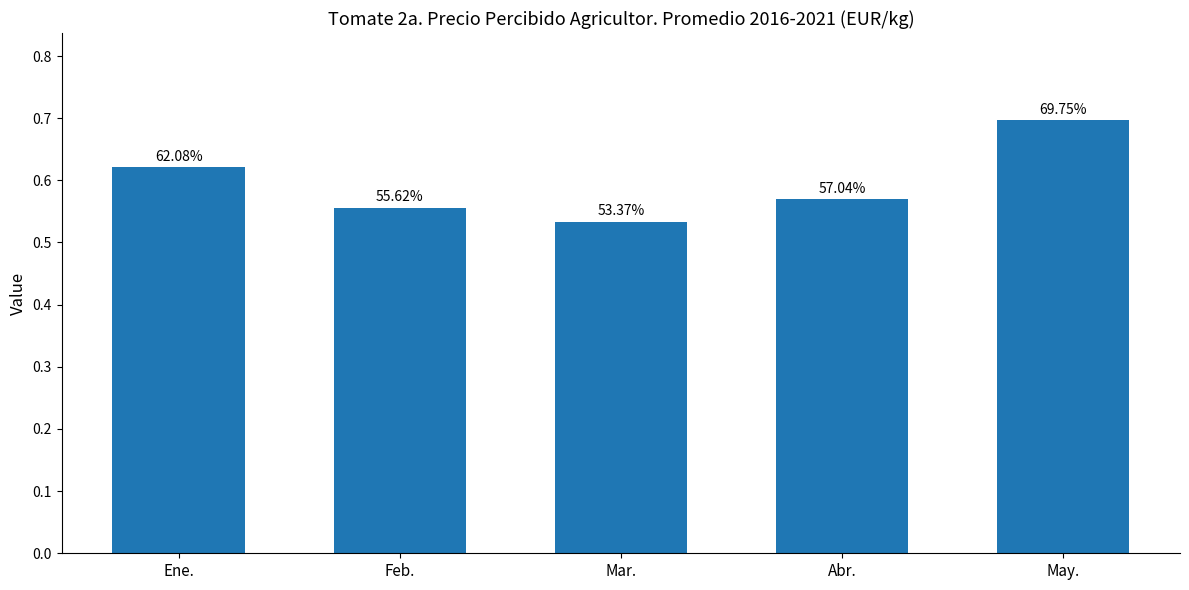

What is the label of the 5th bar from the right?

Ene.